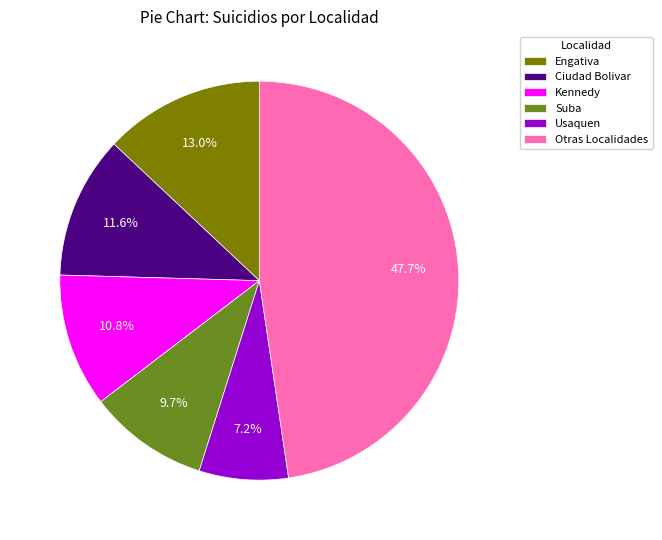

Which category has the biggest portion of the pie?

Otras Localidades